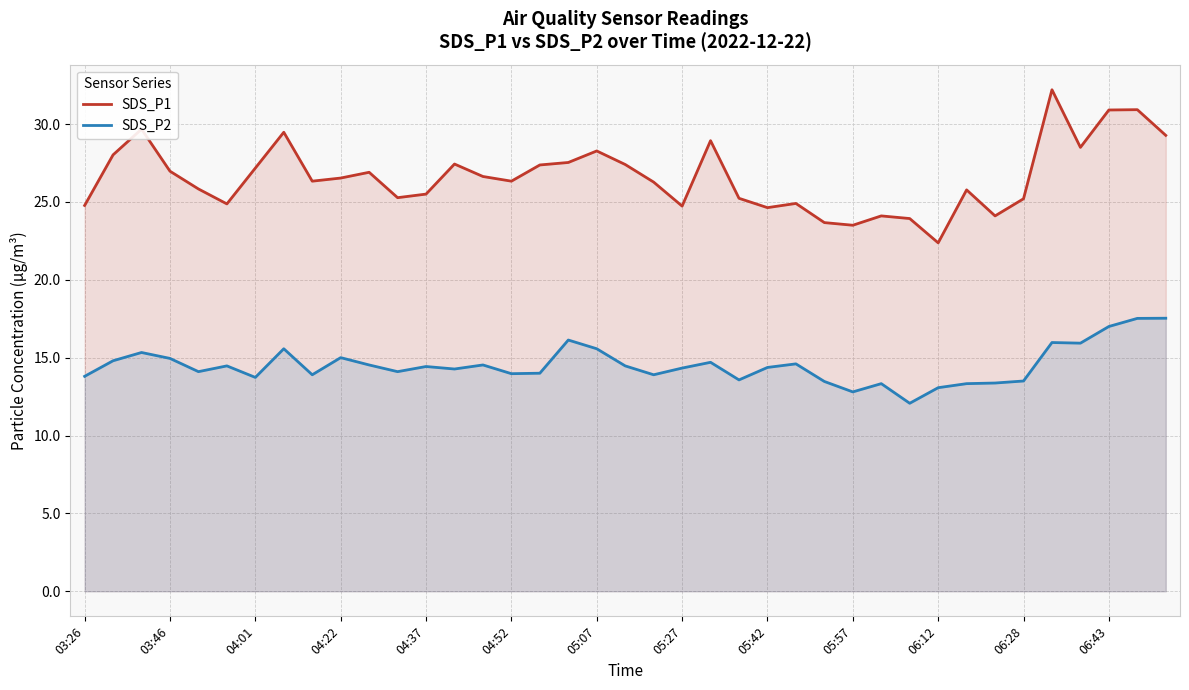

Which series has the largest range (max minus min)?

SDS_P1